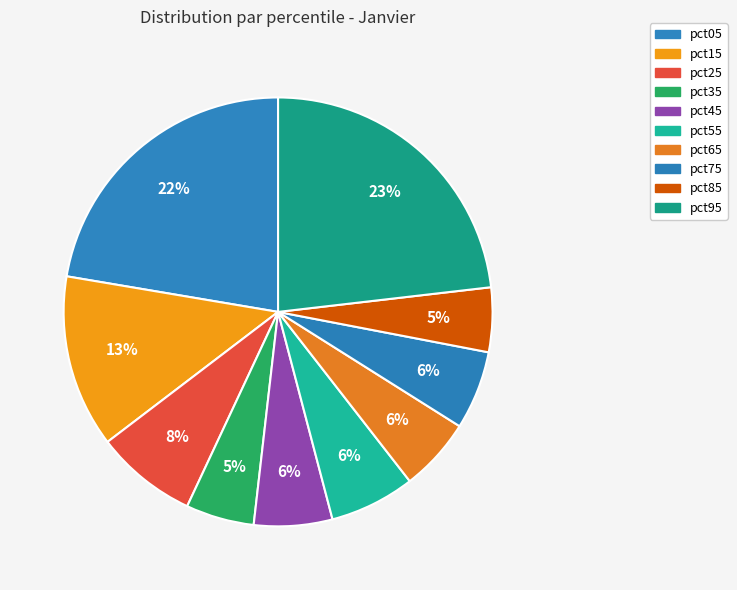

Count the number of slices in the pie.

10